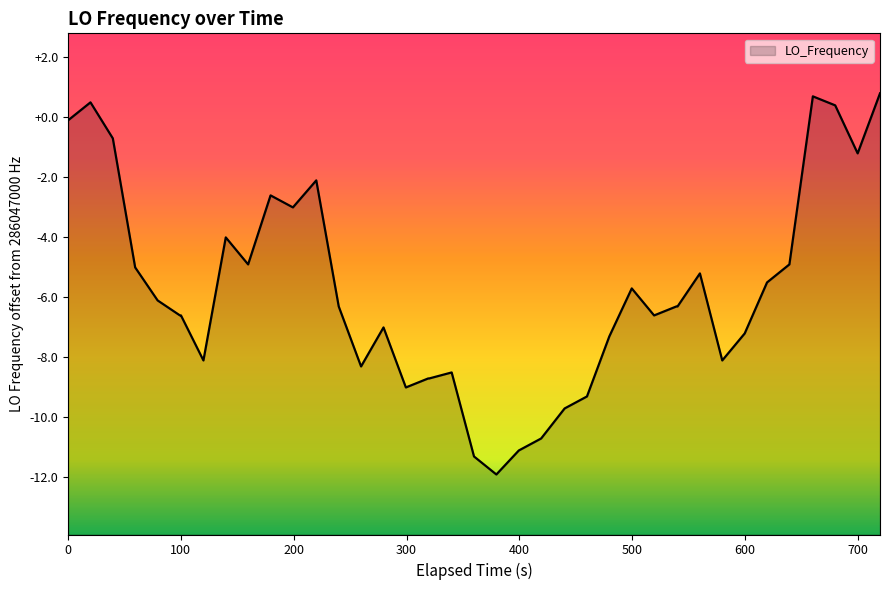

How many data points are above -6?

17